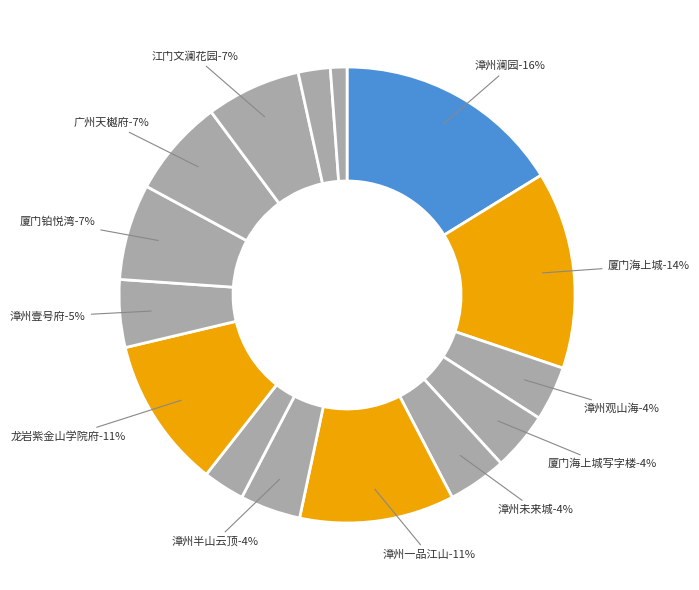

How much of the chart is everything except 广州天樾府?

93.1%